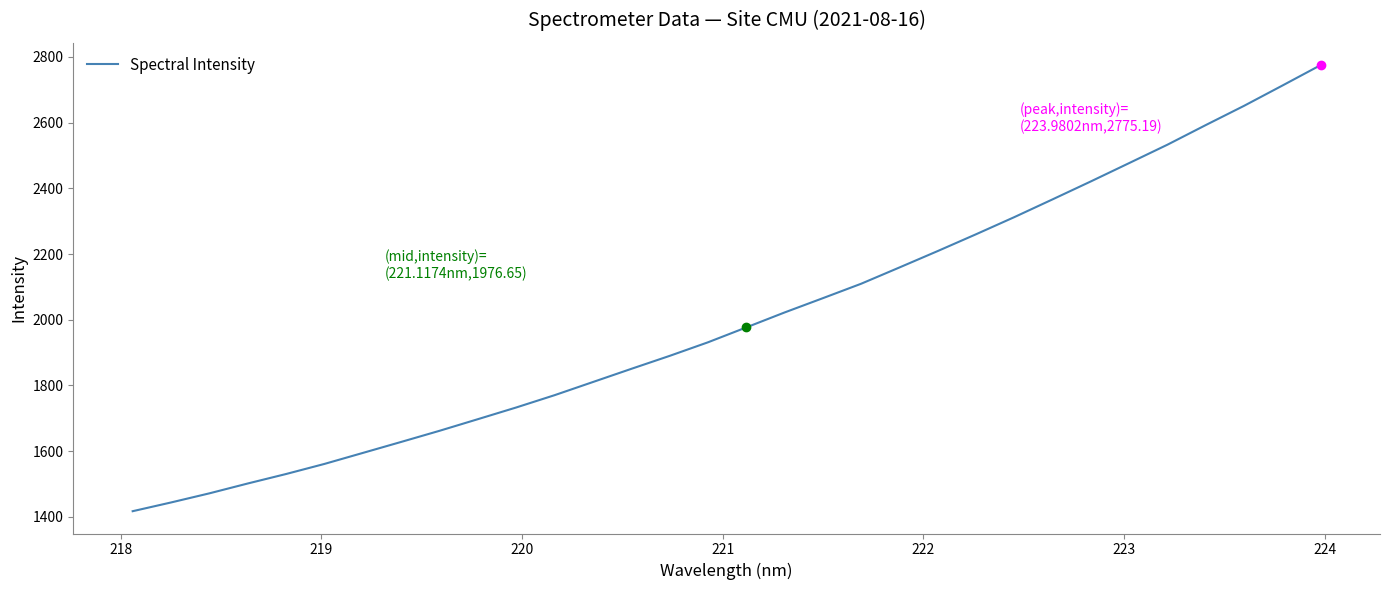

What is the maximum value shown in the chart?

2775.2